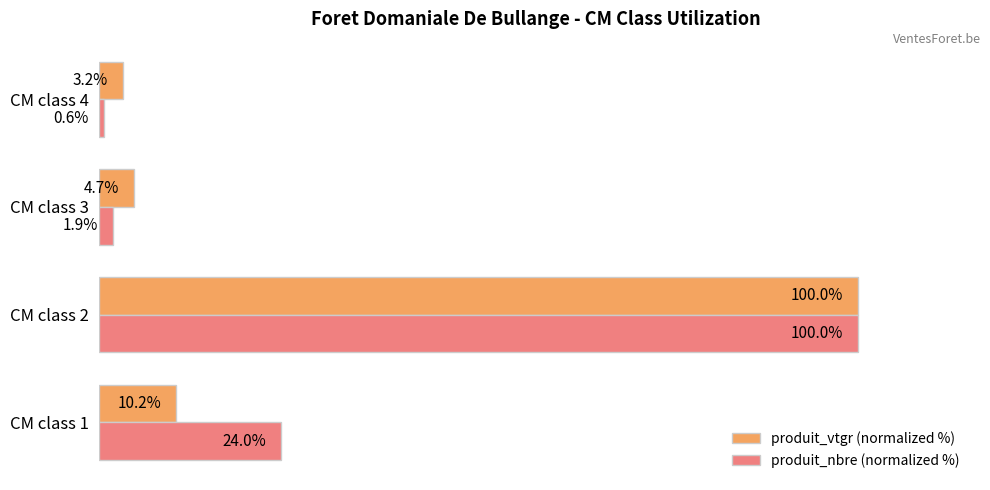

Which series has the largest range (max minus min)?

produit_nbre (normalized %)